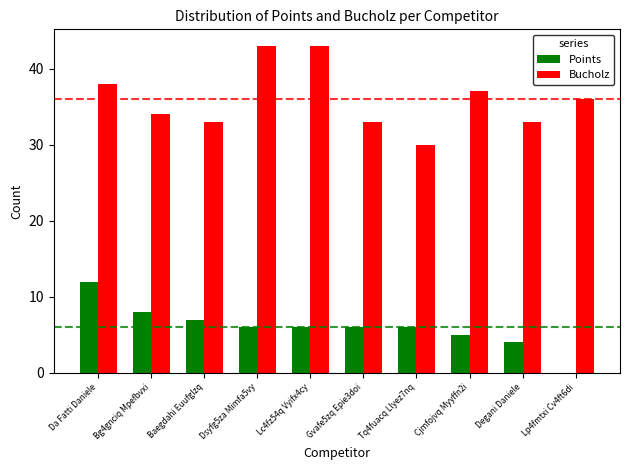

What is the sum of all Bucholz values?

360